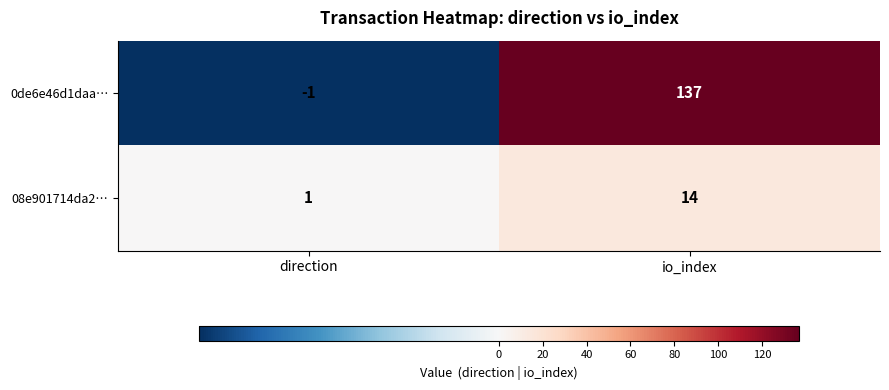

Reading left to right, list all the values displayed in this chart.

0de6e46d1daa…: -1	137
08e901714da2…: 1	14